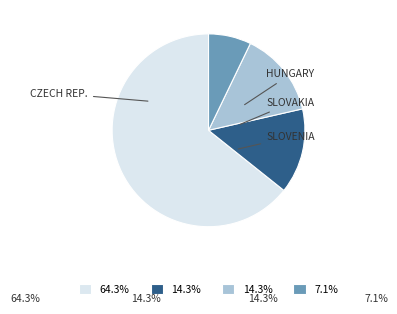

Does any single category account for the majority?

Yes